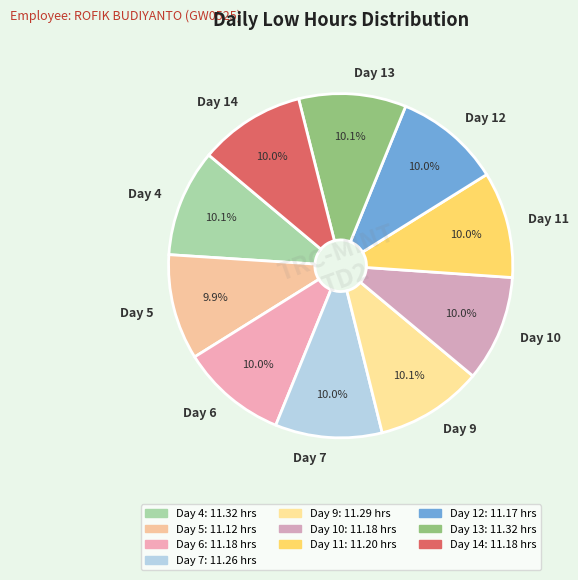

Approximately how many times larger is the value at Day 12 compared to Day 5?

1.0